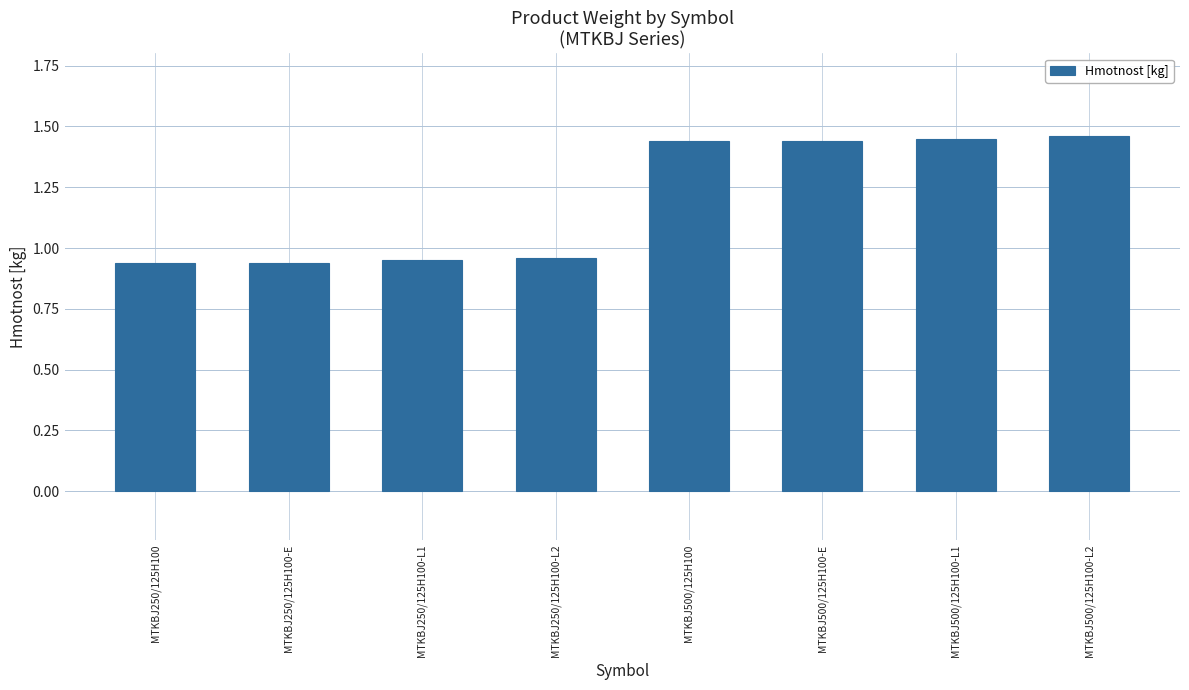

What position from the right is MTKBJ500/125H100-L2?

1